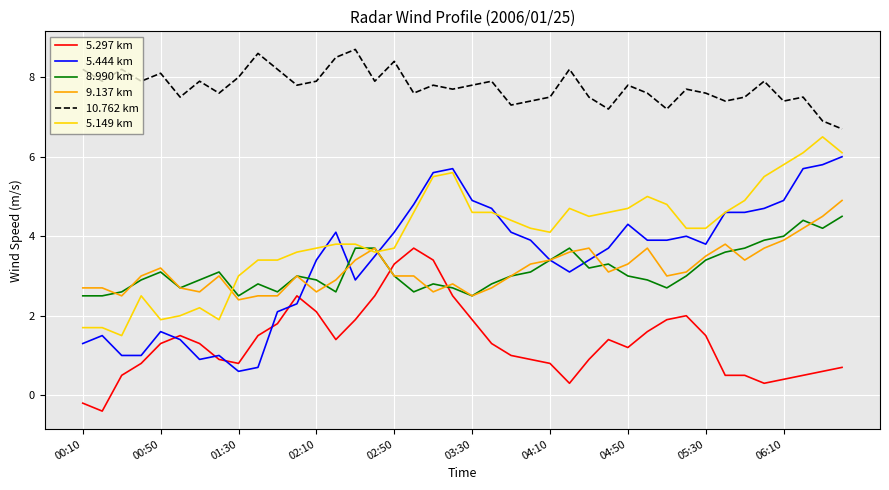

What is the average value of the 10.762 km series?

7.8